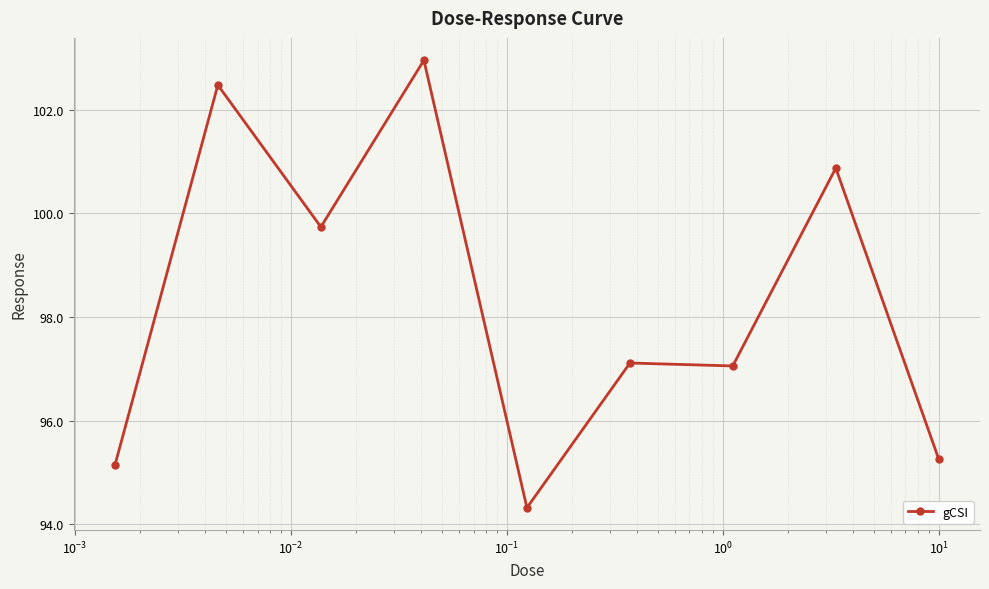

What is the maximum value shown in the chart?

103.0